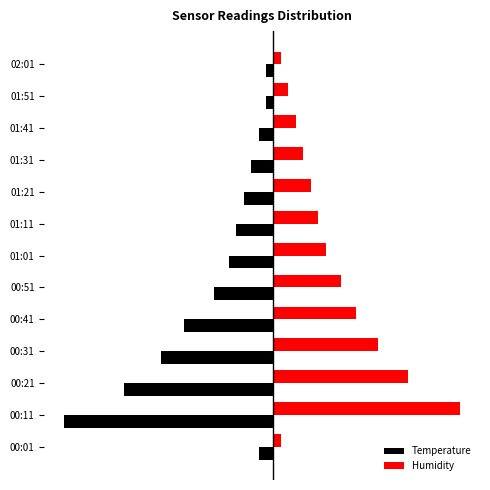

At which label is Humidity closest to 13?

00:31